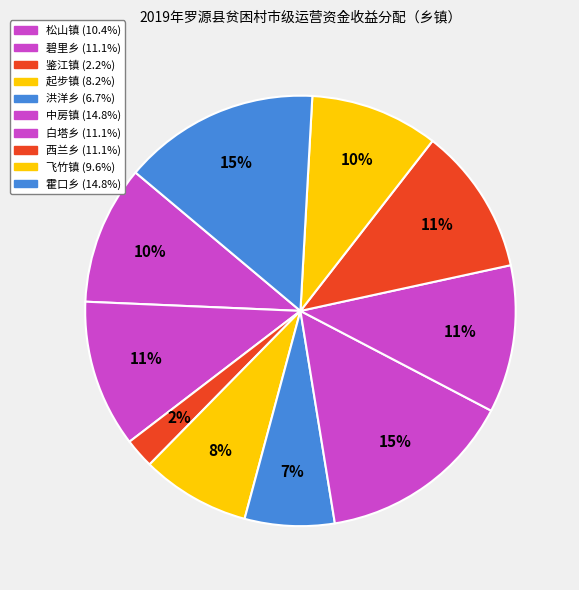

How many segments does this pie chart have?

10